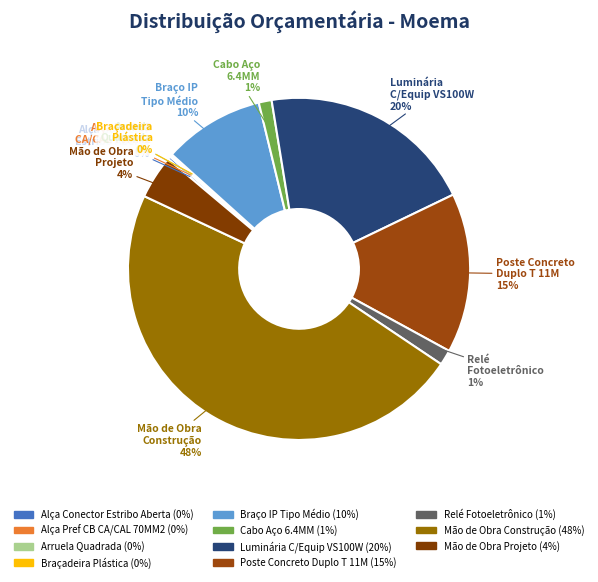

Rank the categories by value from highest to lowest.

MÃO DE OBRA DE CONSTRUÇÃO DE REDE, LUMINARIA C/EQUIP VS100W VIDRO PLANO, POSTE CONCRETO DUPLO T 11M 300DAN, BRACO IP TIPO MEDIO, MÃO DE OBRA DE PROJETO, RELE FOTOELETRONICO, CABO ACO 6,4MM SM 7 FIOS ZINC, ALCA CONECTOR ESTRIBO ABERTA, ALCA PREF CB CA/CAL 70MM2 MULTIPLEX, ARRUELA QUADRADA 38X18X3MM, BRAÇADEIRA PLASTICA CABO MULTIPLEXADO